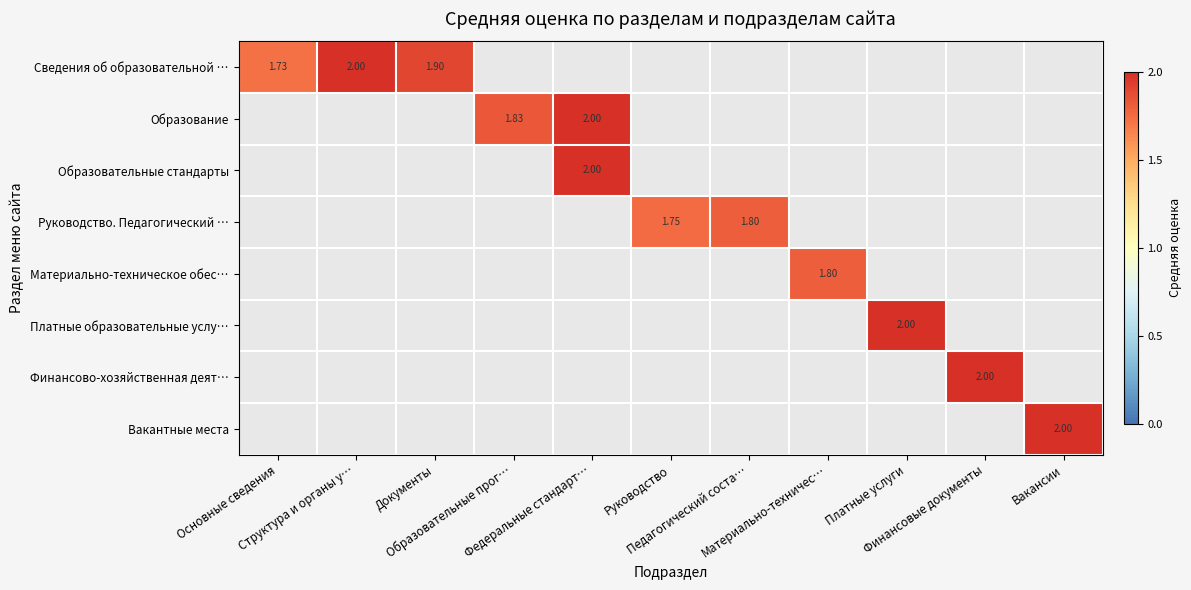

What is the maximum value shown in the chart?

2.0